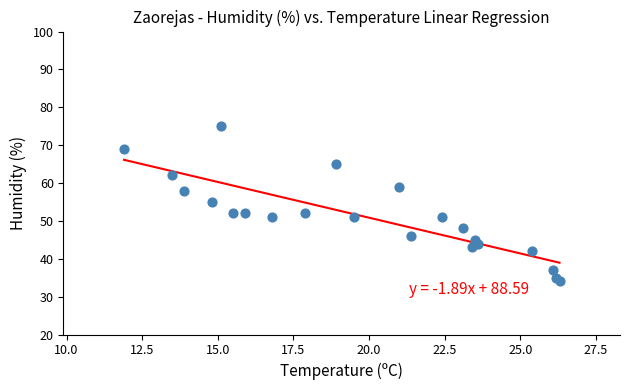

What Y value in the scatter plot is closest to 54?

55